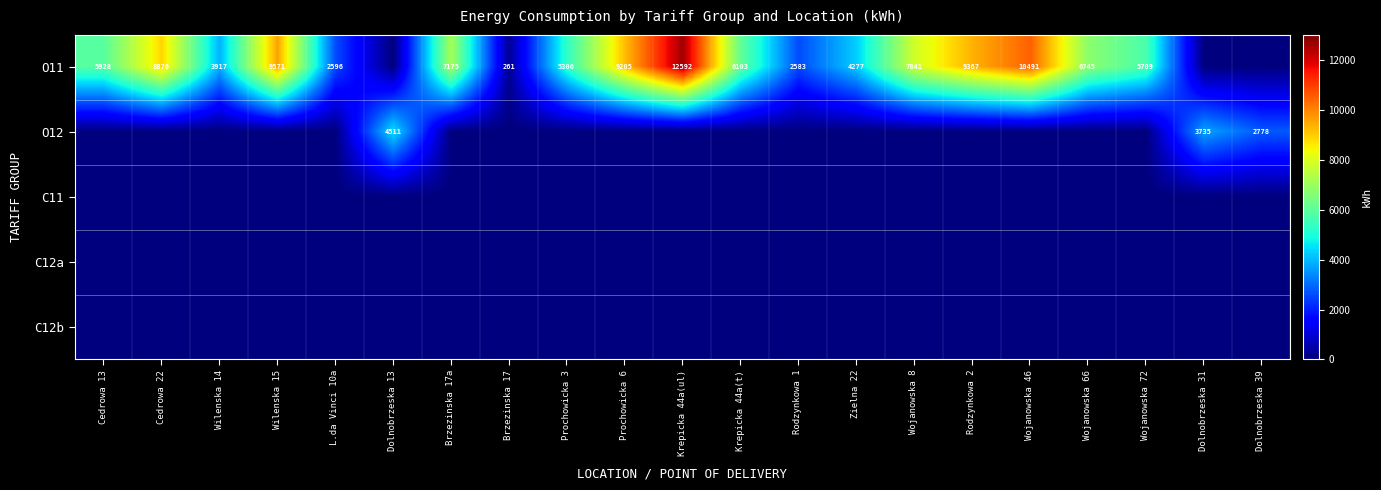

What is the sum of the O11 values at Wojanowska 8 and Brzezinska 17a?

15016